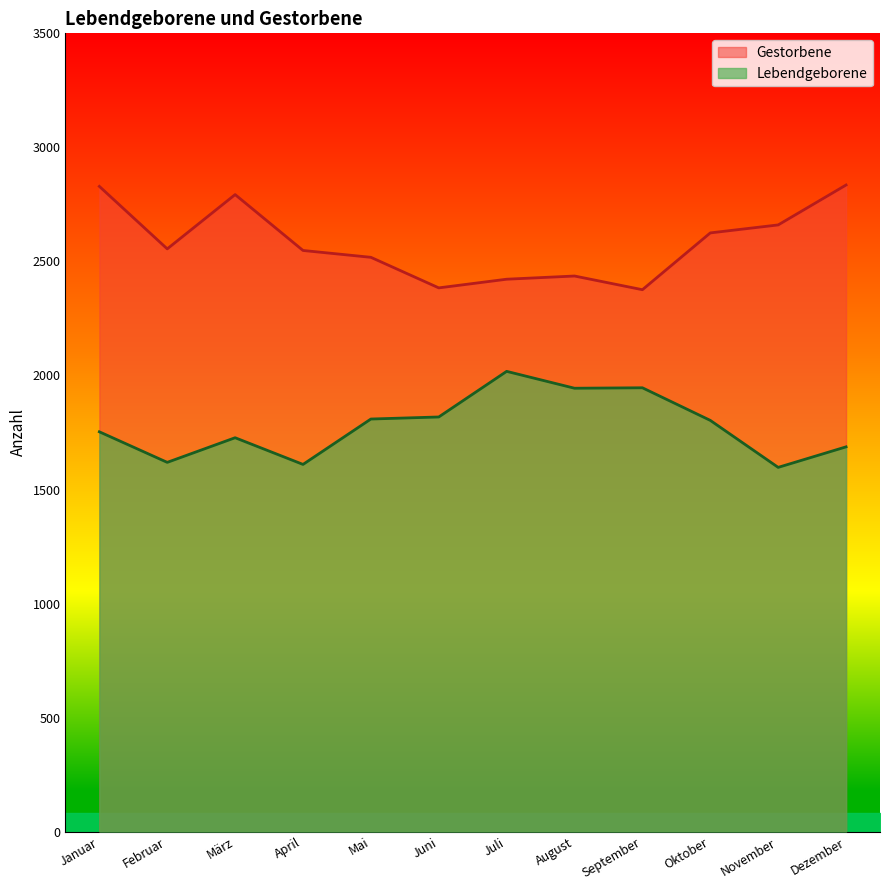

What is the greatest value displayed?

2835